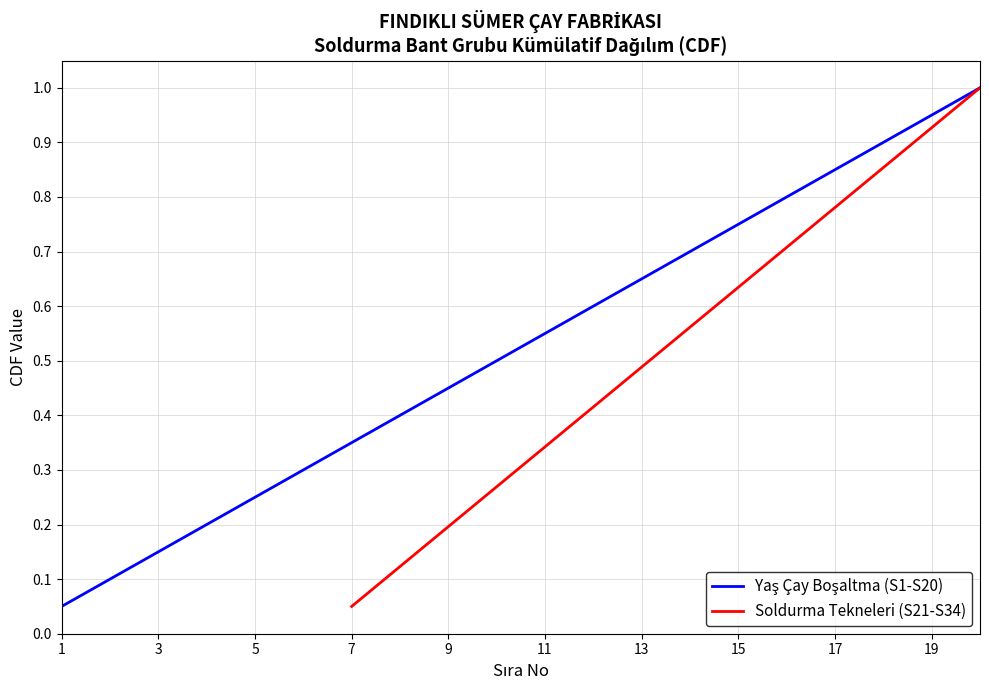

Which series has the largest range (max minus min)?

Yaş Çay Boşaltma (S1-S20)